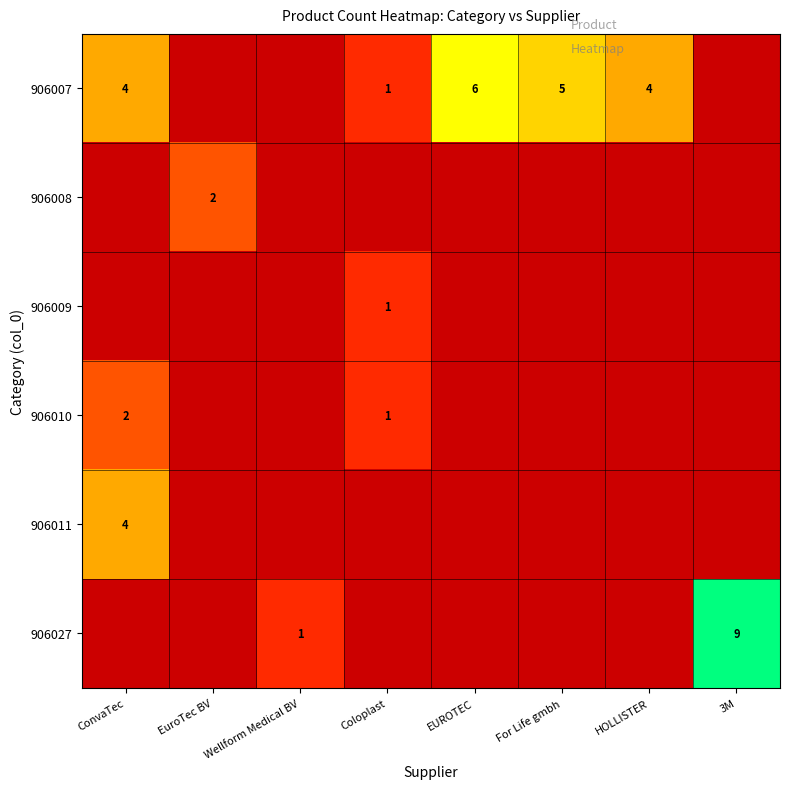

At how many categories does at least one series exceed 8?

1